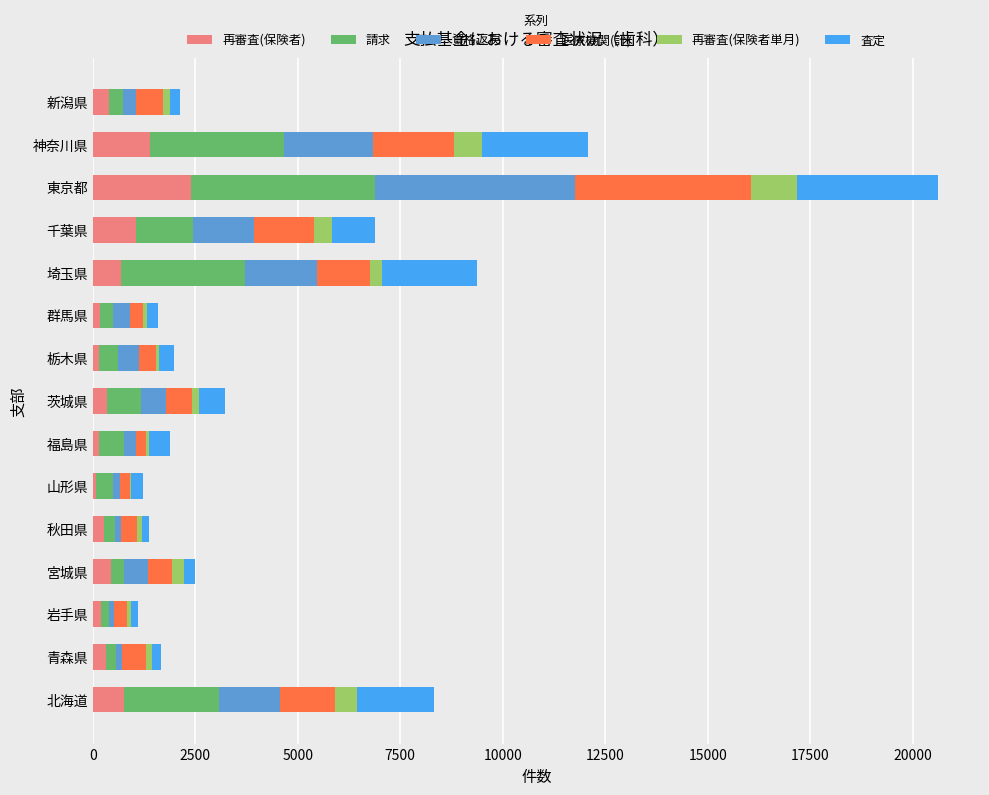

What is the total value across all series at 神奈川県?

12080